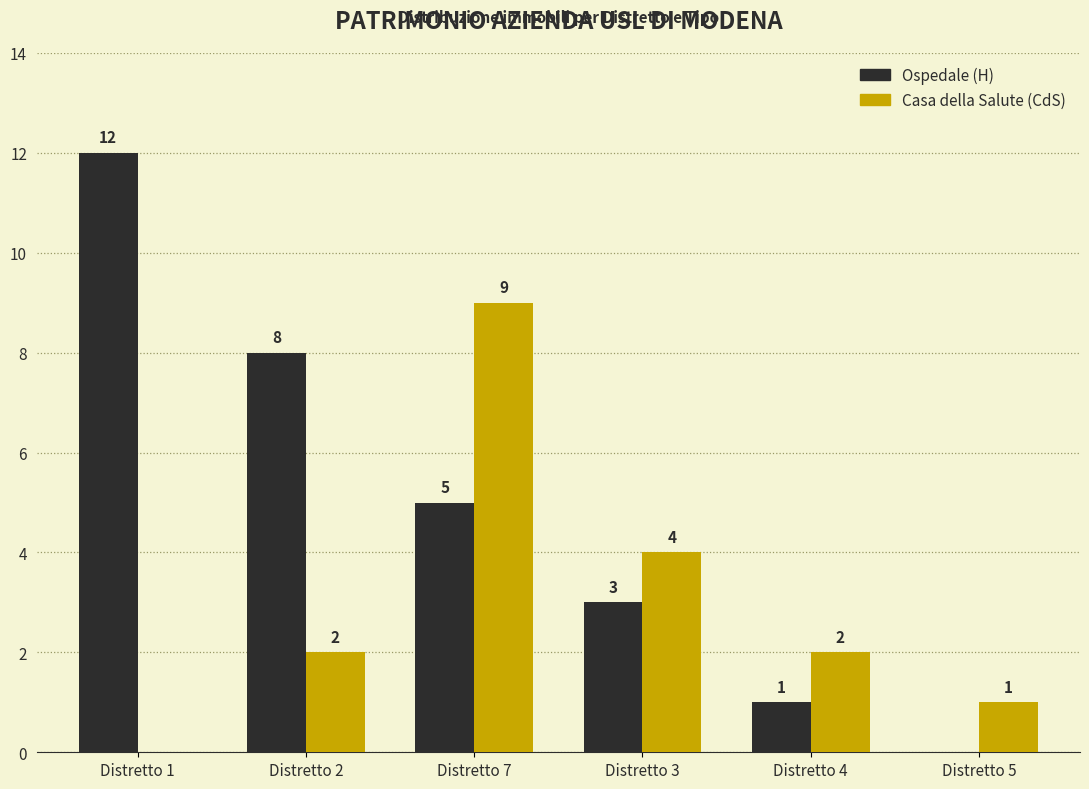

Is the value of Ospedale (H) at Distretto 3 greater than the value of Casa della Salute (CdS) at Distretto 1?

Yes